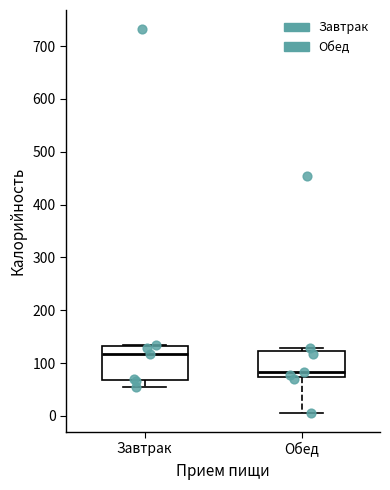

Where does the lower whisker of the box for Завтрак end on the y-axis? The values are not printed on the chart, so give them approximately, as read against the axis.

50